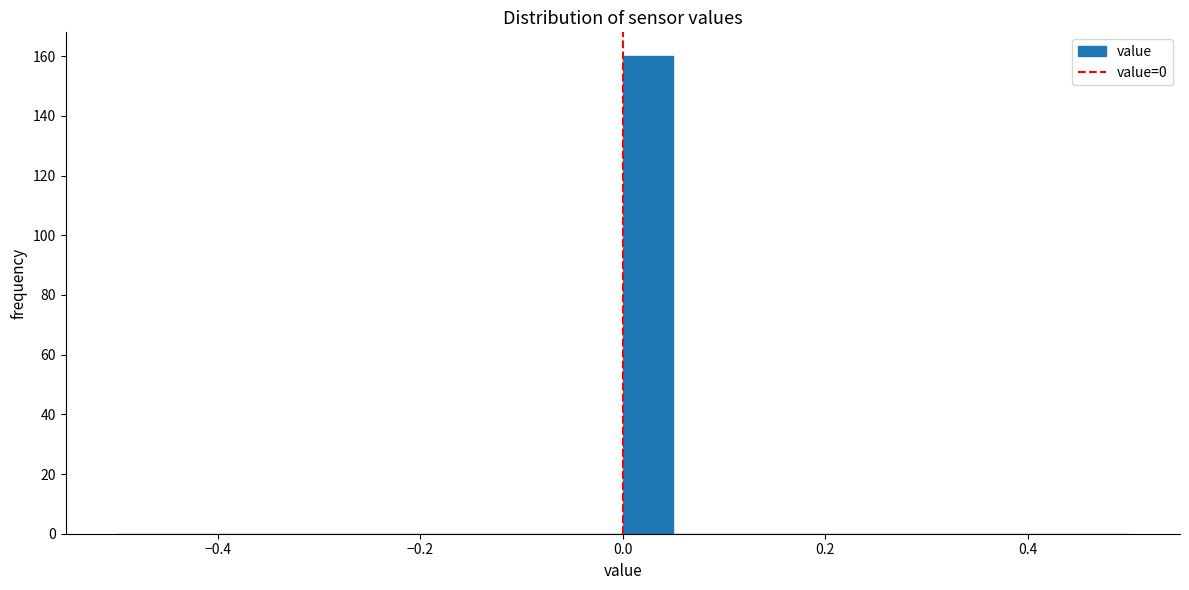

Around what value on the x-axis is the tallest bar? Give the approximate position of its centre, as read against the axis.

0.02